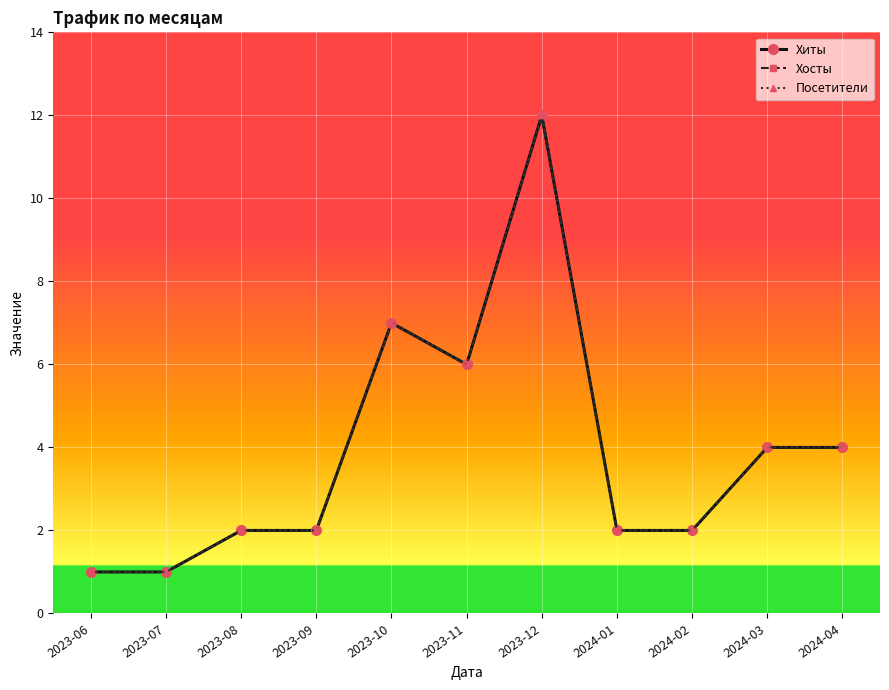

Does the chart have visible grid lines?

Yes